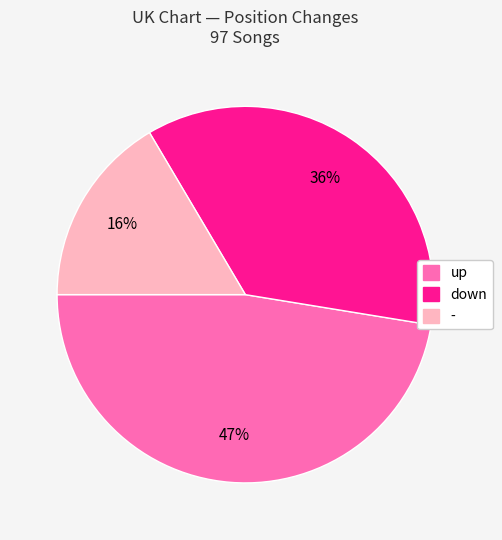

To the nearest percent, what is the combined percentage of - and down?

53%